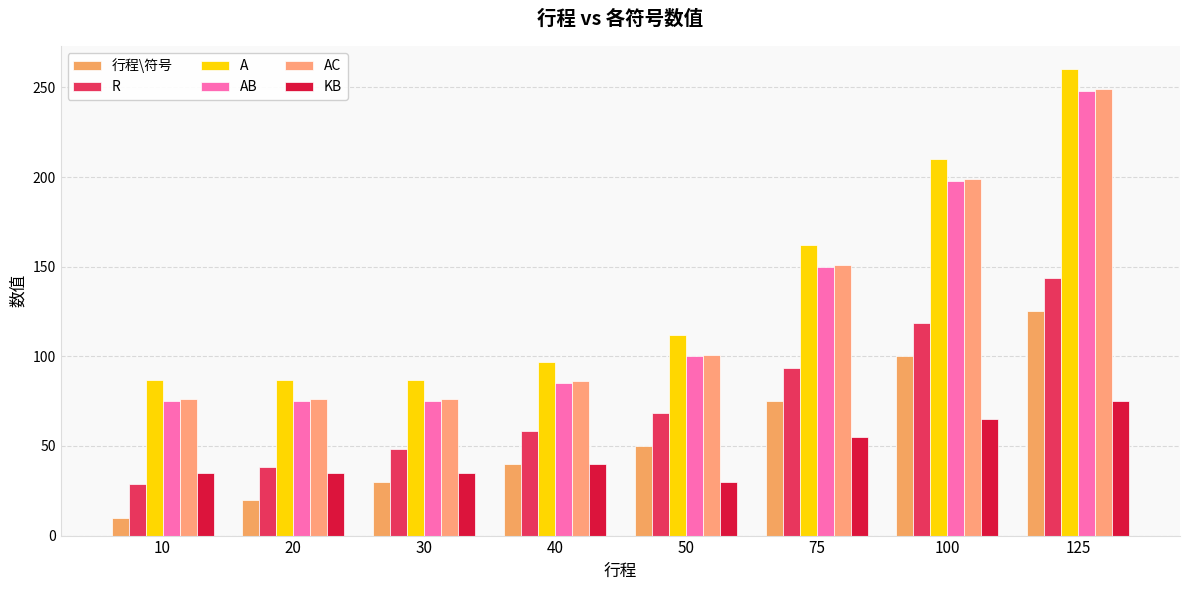

The AC series shows 124.5 at 10. True or false?

False